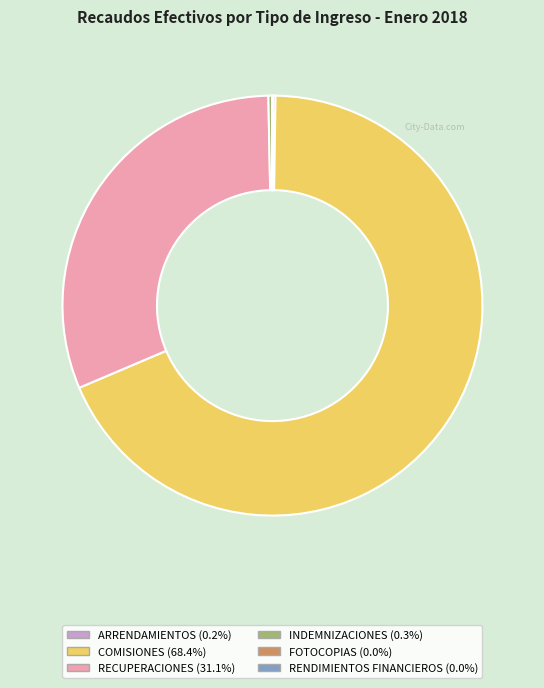

Which slice is the largest?

COMISIONES